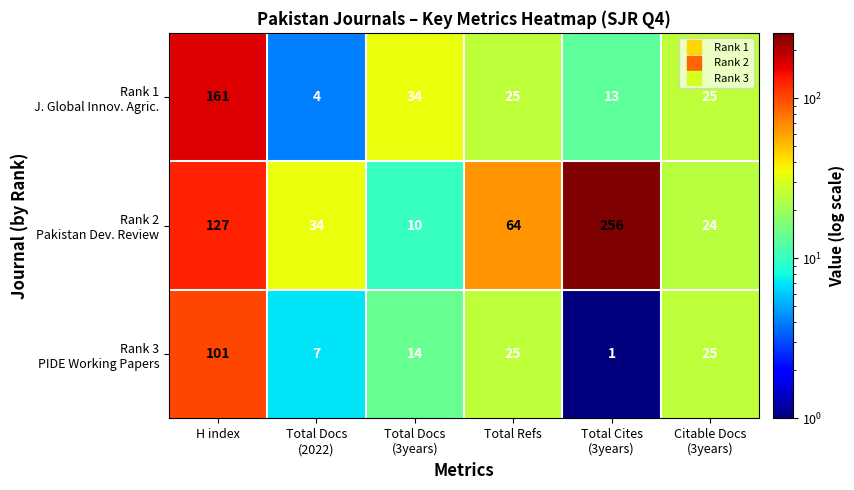

What is the total value across all series at H index?

389